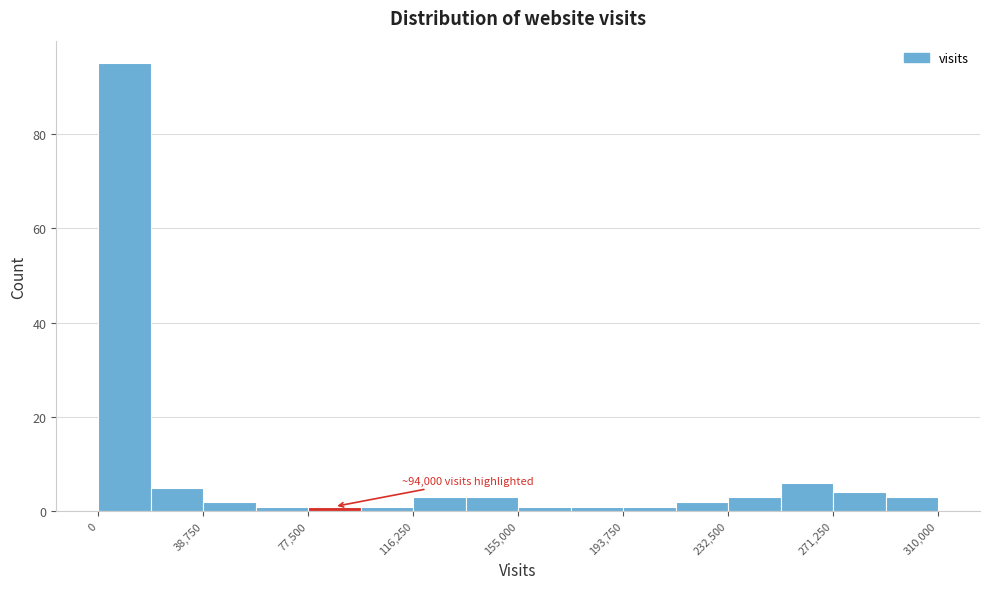

Read against the x-axis, roughly where is the centre of the tallest bar?

10000